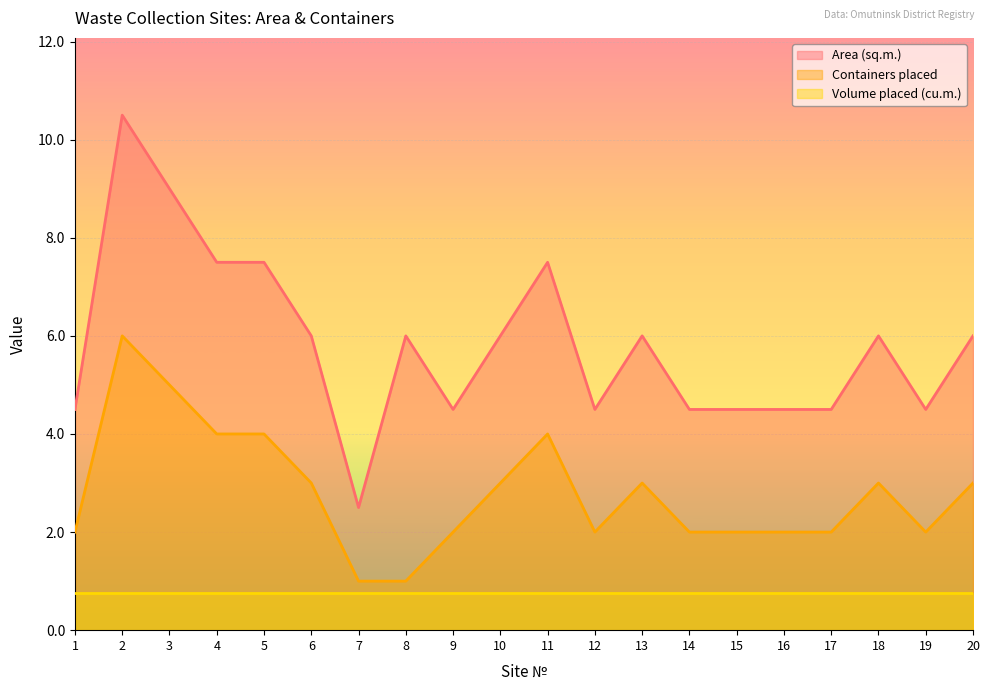

What value does the Area (sq.m.) series have at 5?

7.5